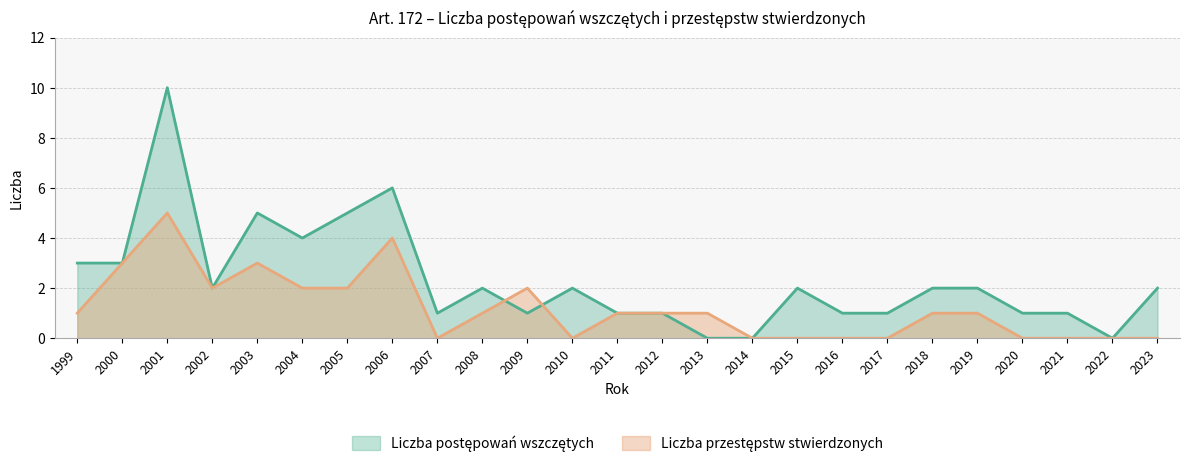

What is the spread (max minus min) of values at 2010?

2